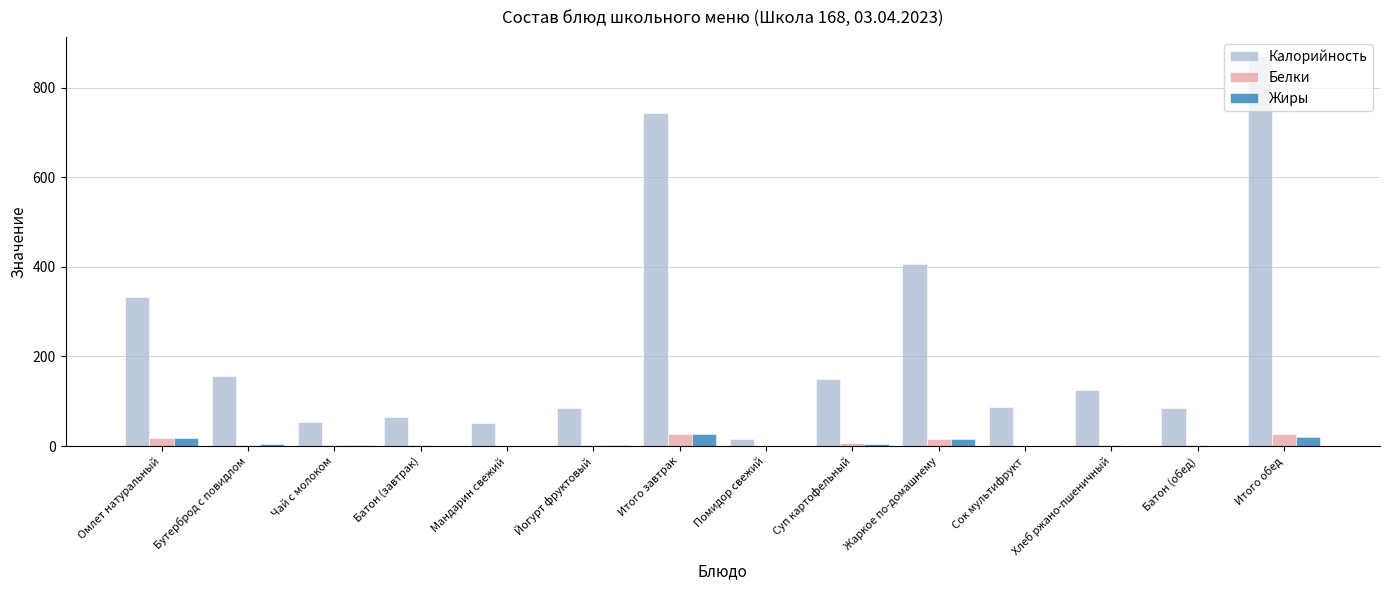

Where does the Калорийность series first go above 126?

Омлет натуральный